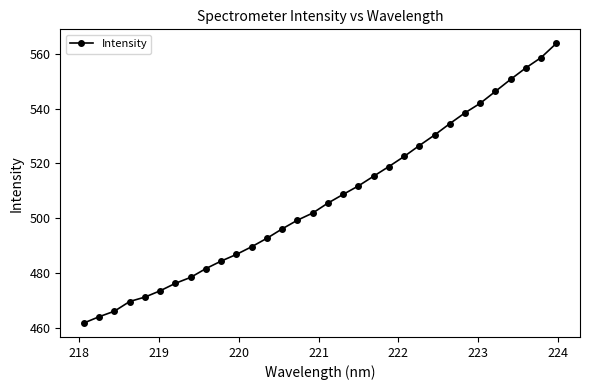

What is the sum of all values?

16222.2